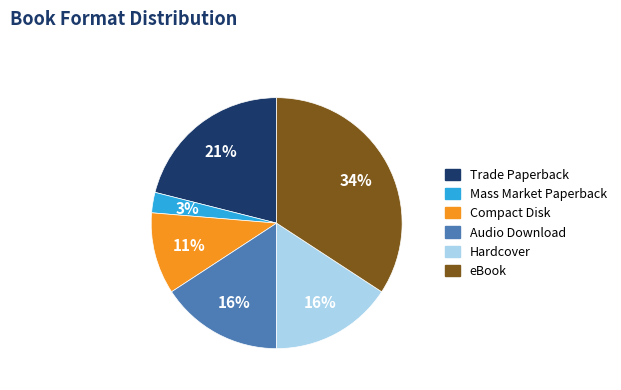

How many slices are in this pie chart?

6